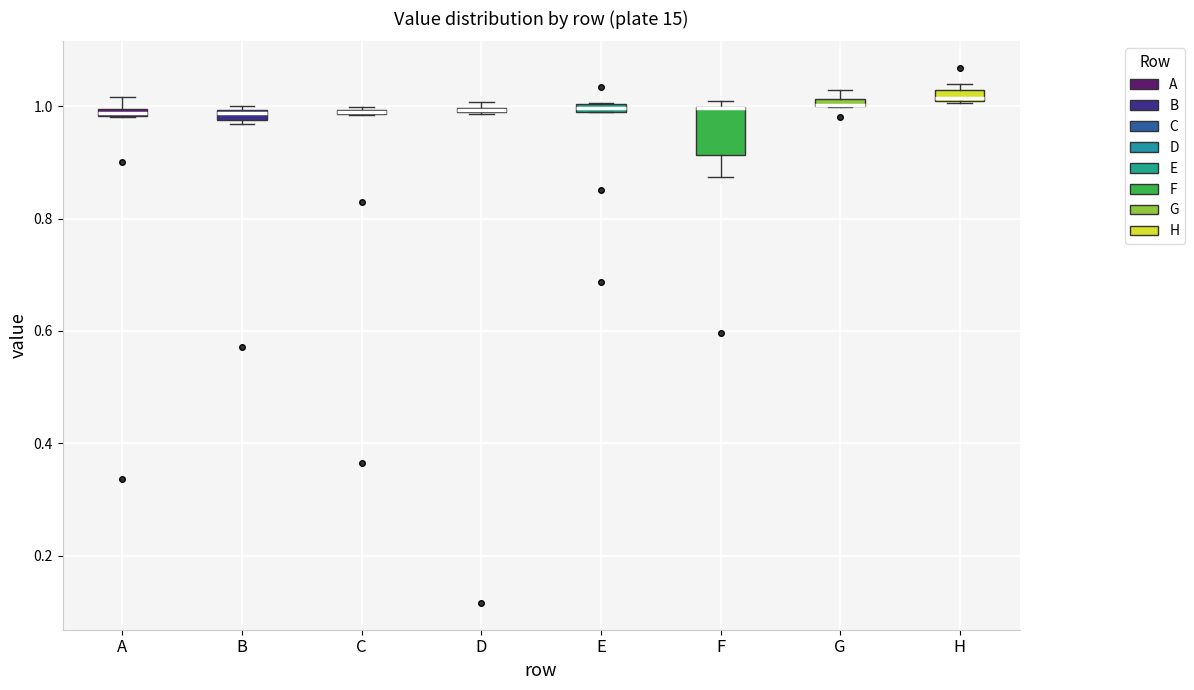

Where is the upper edge of the box for F on the y-axis? The values are not printed on the chart, so give them approximately, as read against the axis.

1.00